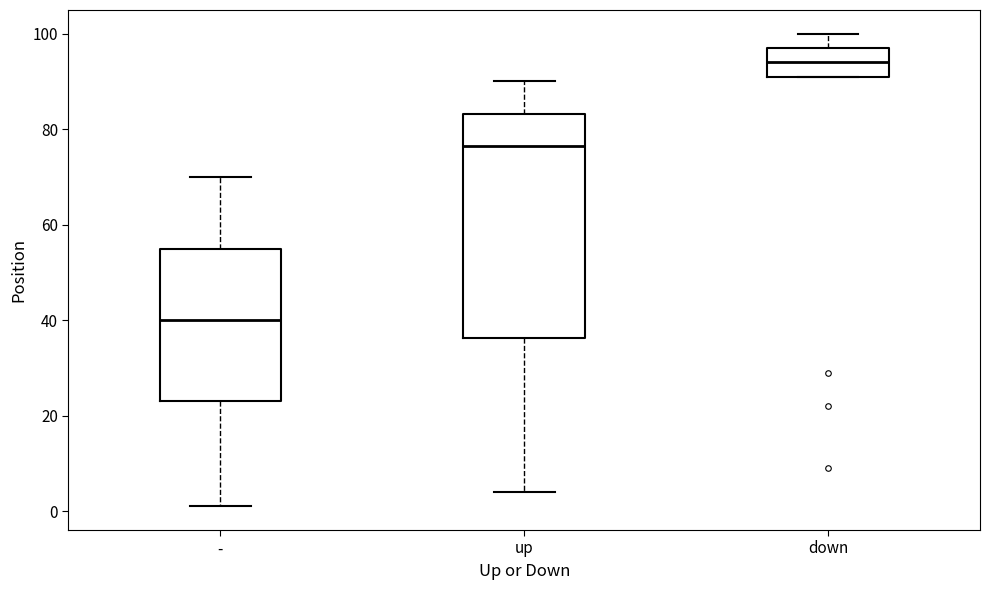

Reading left to right, transcribe this box plot: for each box, give where its median line is, the range the box spans, and where its two whiskers end, as read against the y-axis. The values are not printed on the chart, so give them approximately, as read against the axis.

-: median 40, box 24 to 56, whiskers 2 to 70
up: median 76, box 36 to 84, whiskers 4 to 90
down: median 94, box 92 to 98, whiskers 92 to 100